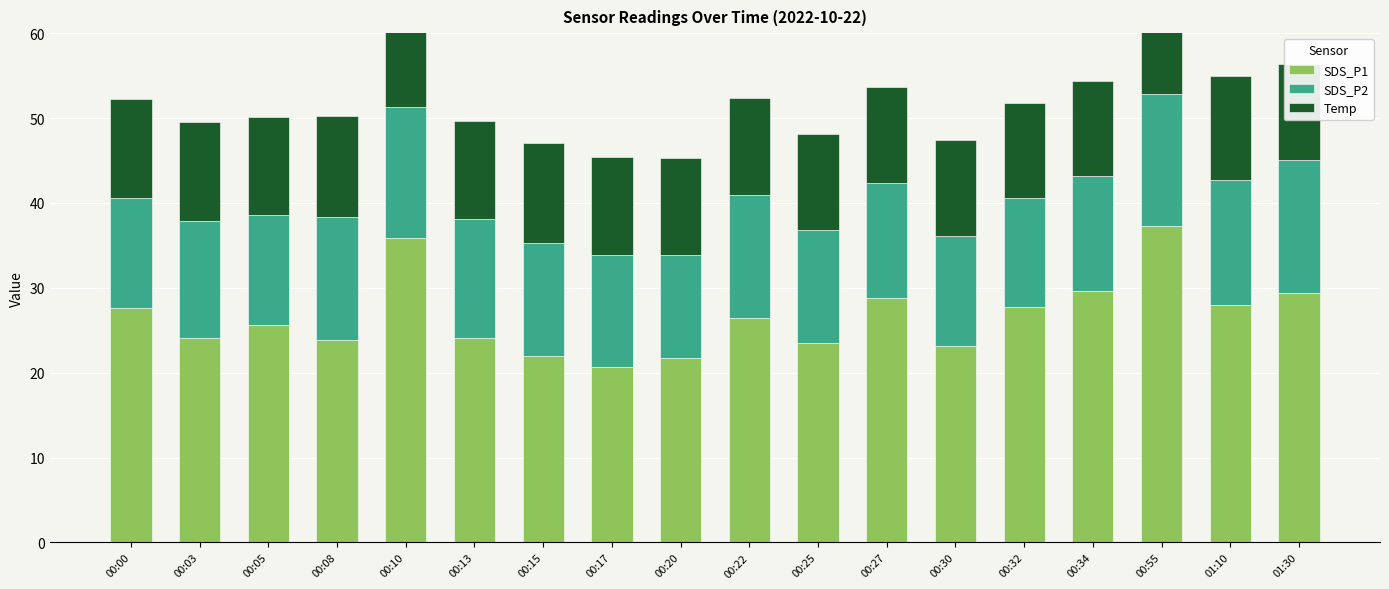

At how many categories does at least one series exceed 23?

15